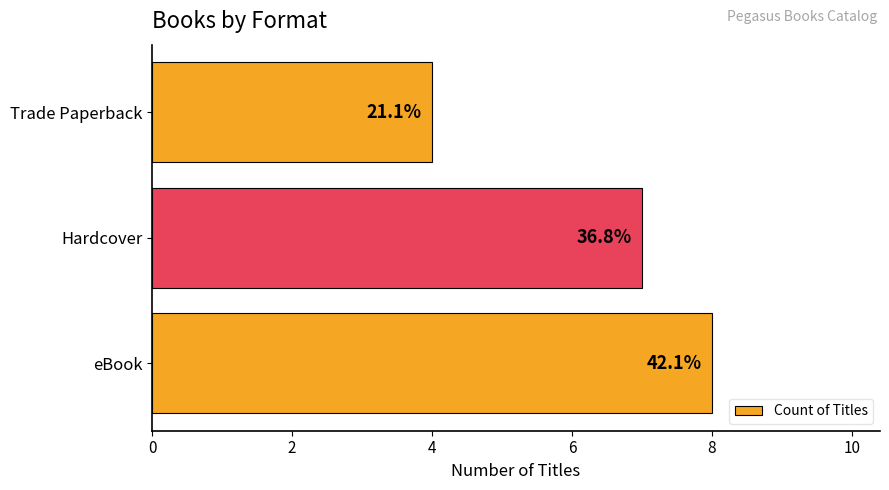

What is the maximum value shown in the chart?

8